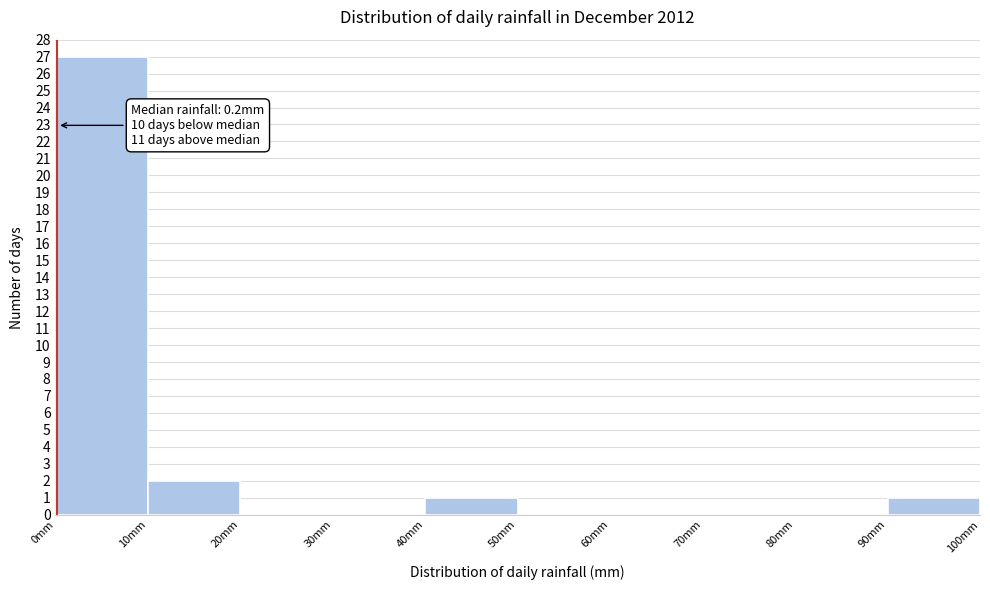

Over which range of the x-axis is the bar tallest?

0 to 10